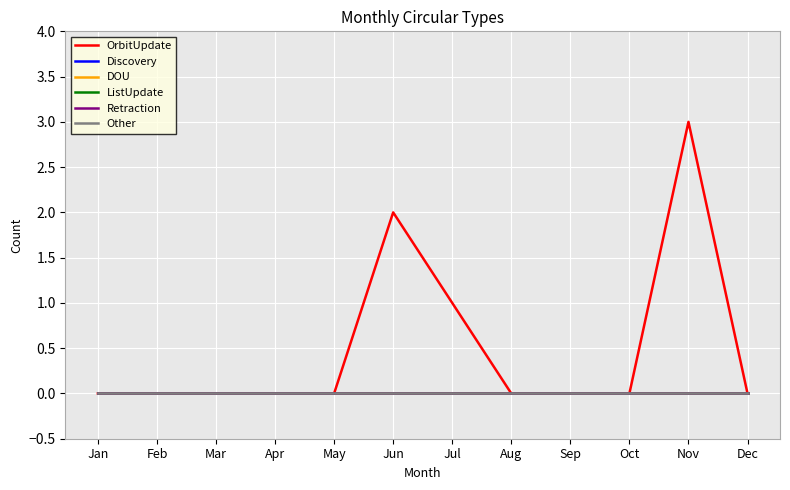

True or false: Discovery and Retraction cross at least once.

False